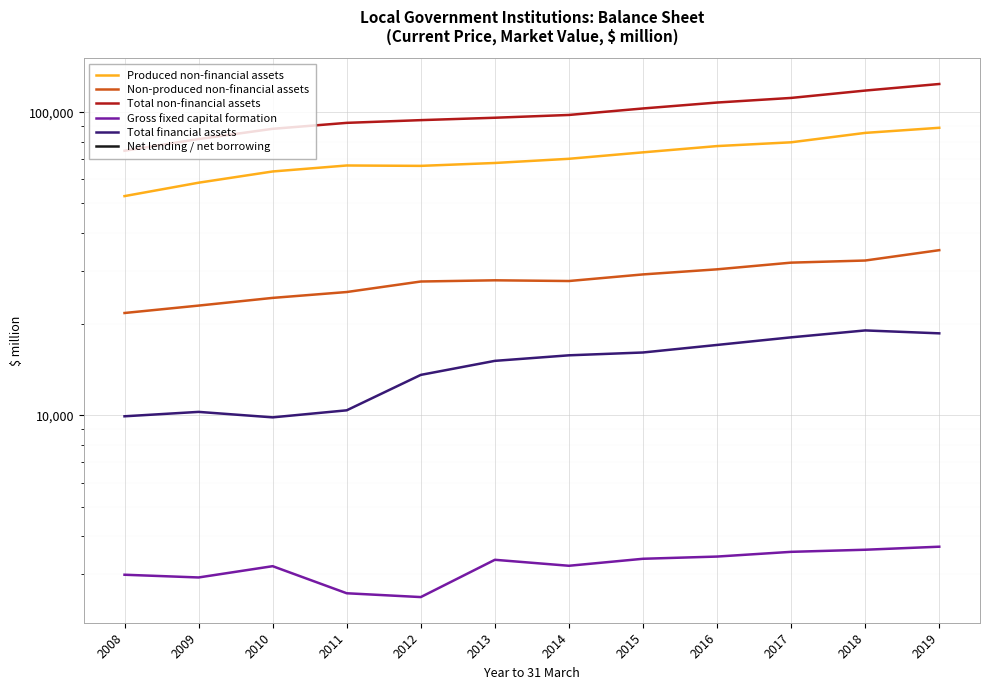

Is this an area chart (filled region under the line)?

No